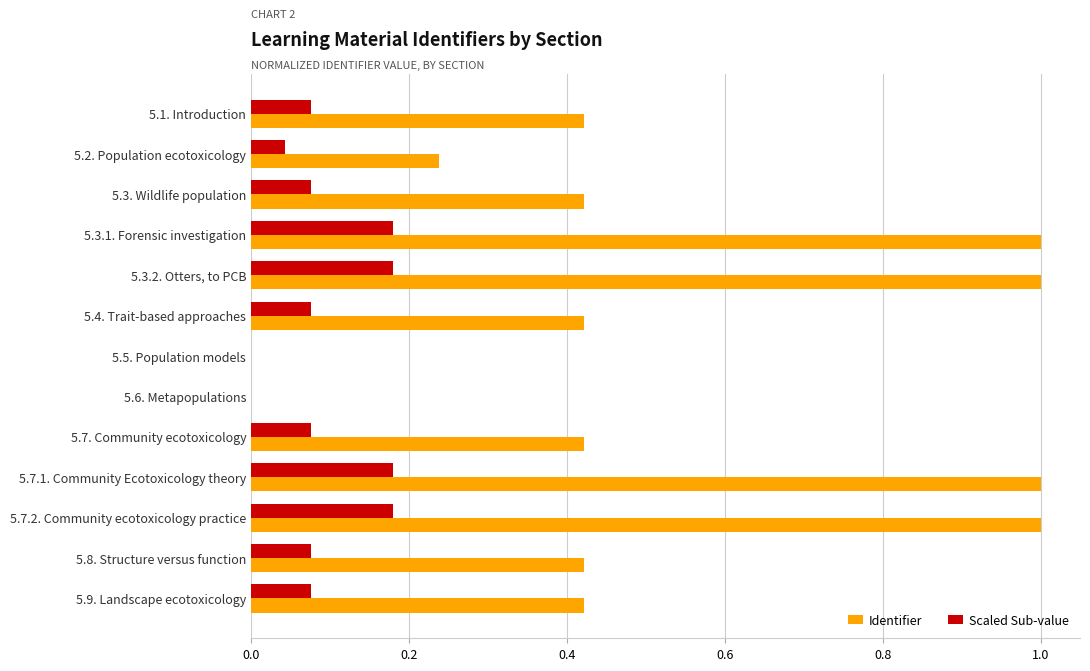

Between 5.2. Population ecotoxicology and 5.9. Landscape ecotoxicology, which series saw the biggest shift?

Identifier